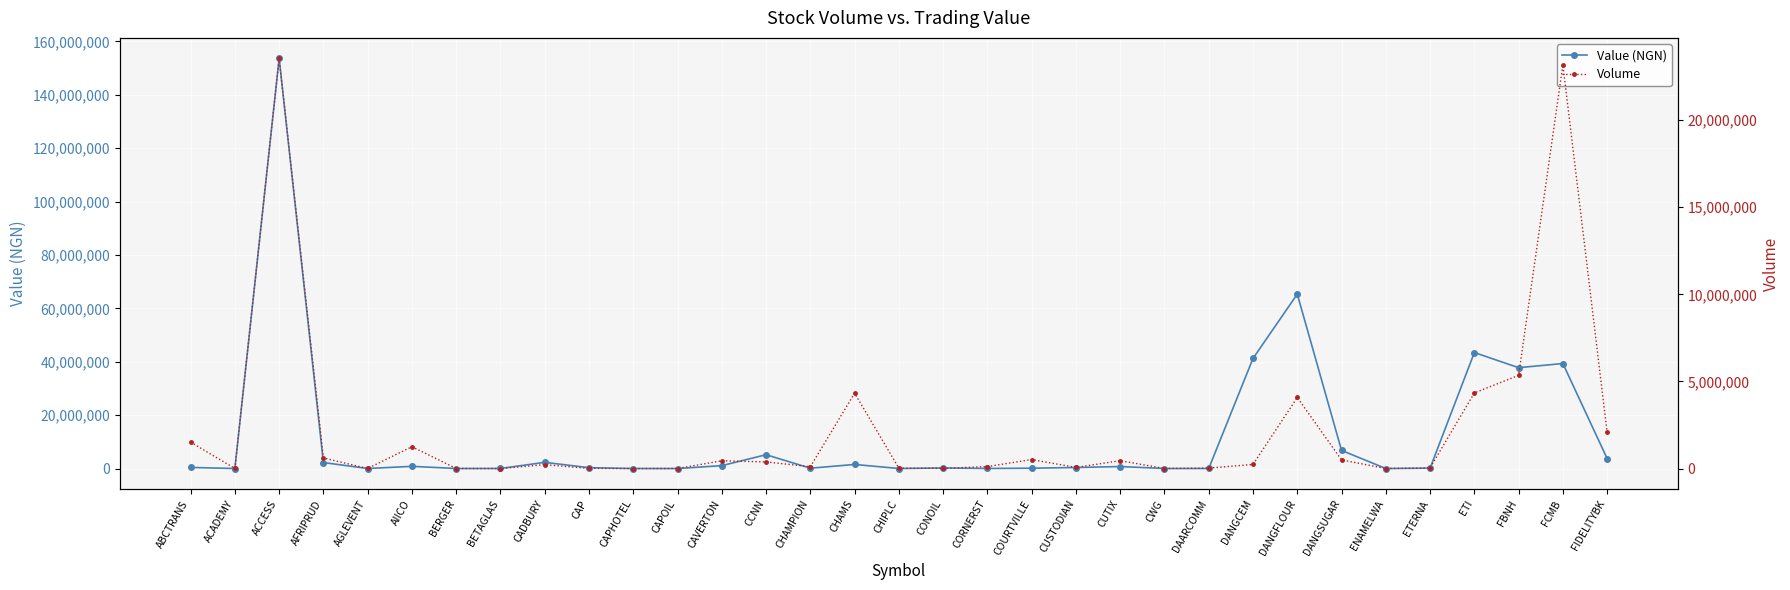

The Value (NGN) series shows 14028800.7 at FBNH. True or false?

False